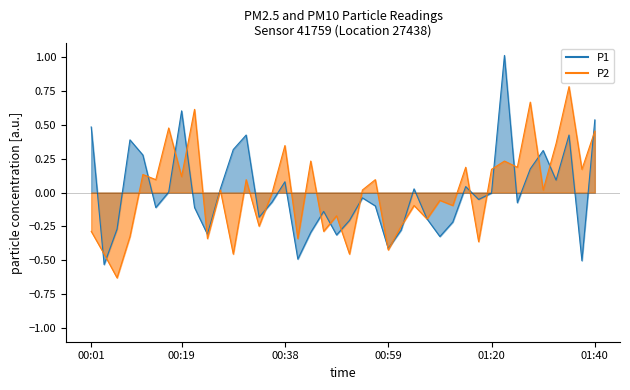

Count the number of data series in this chart.

2